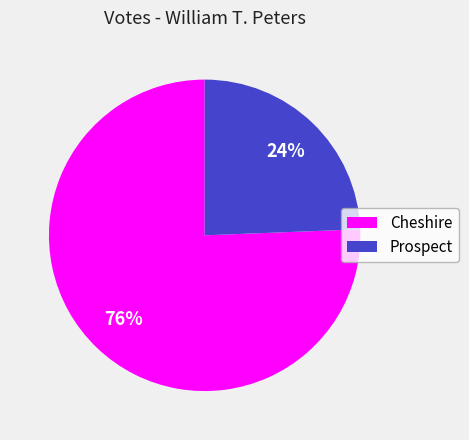

How many slices are in this pie chart?

2